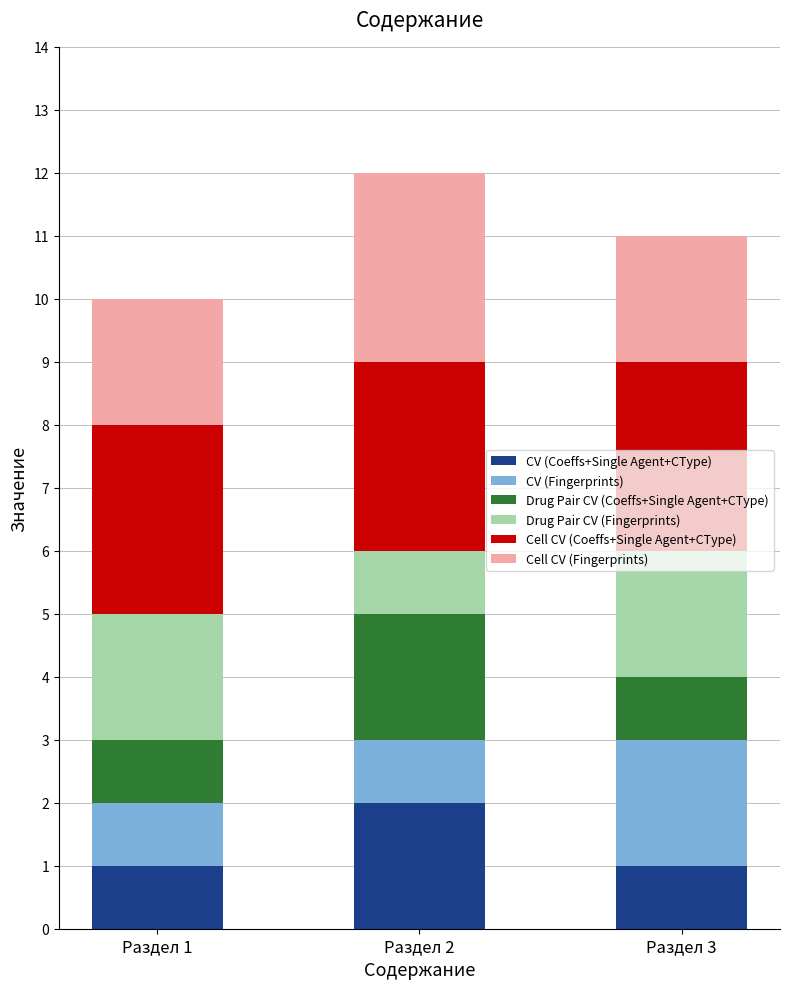

Count the number of data series in this chart.

6